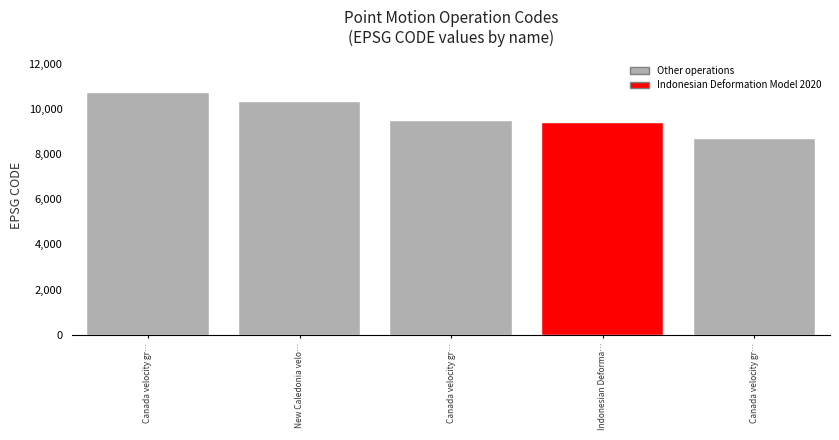

How many bars are there in each group?

5